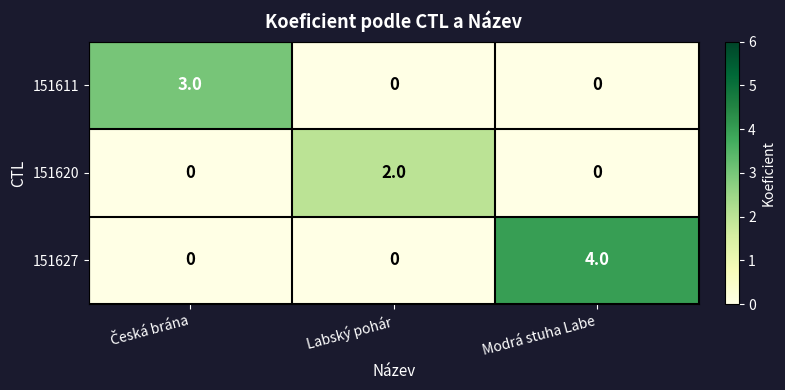

What is the greatest value displayed?

4